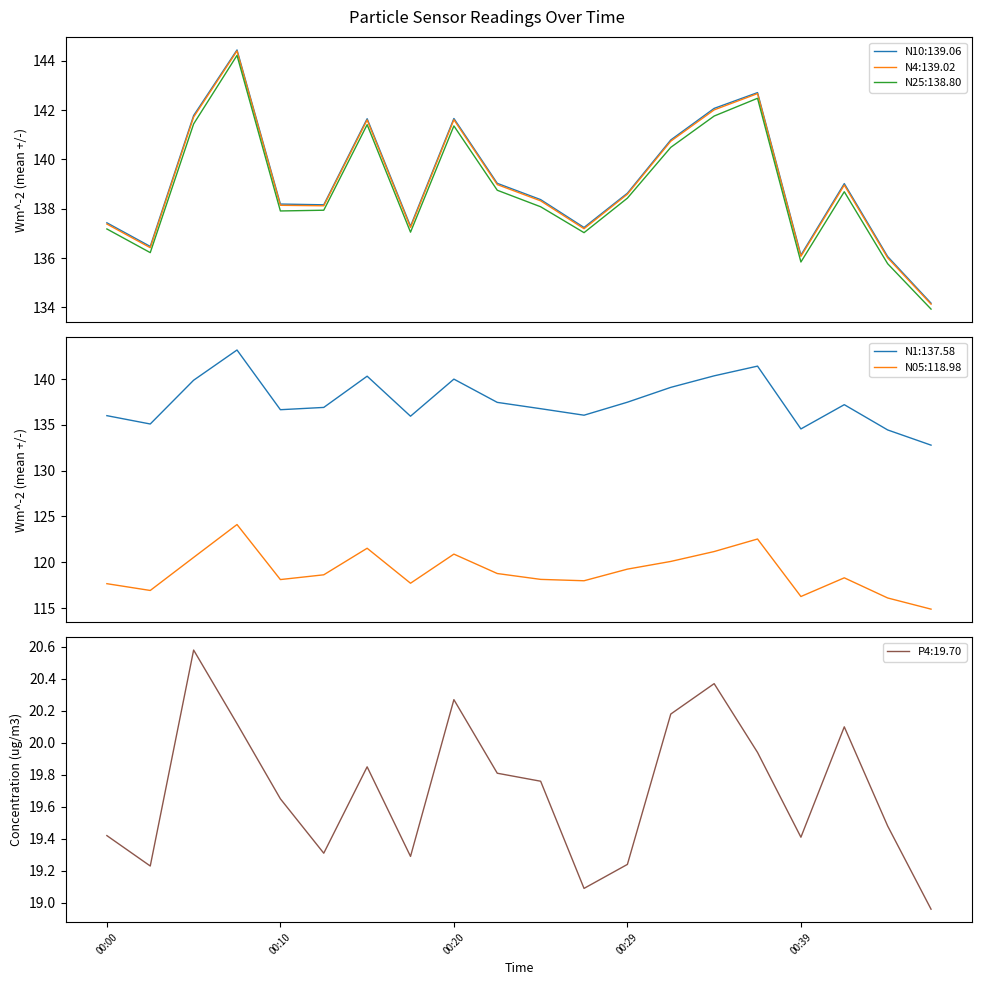

True or false: N25 and N10 cross at least once.

False